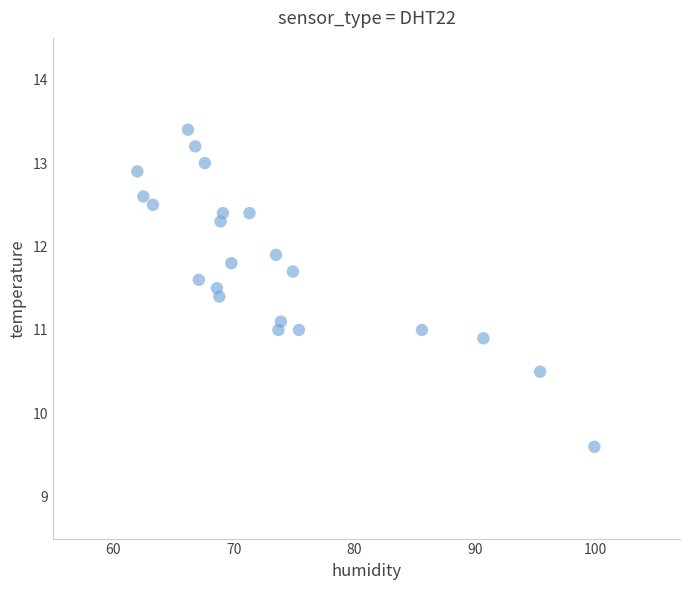

What is the range of Y values (max minus min)?

3.8